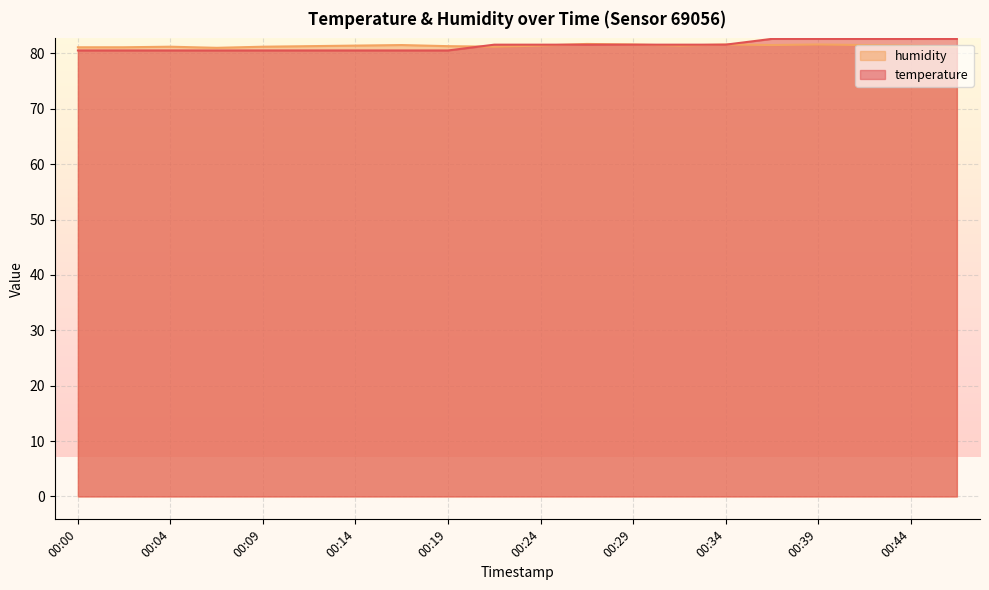

Count the number of data series in this chart.

2